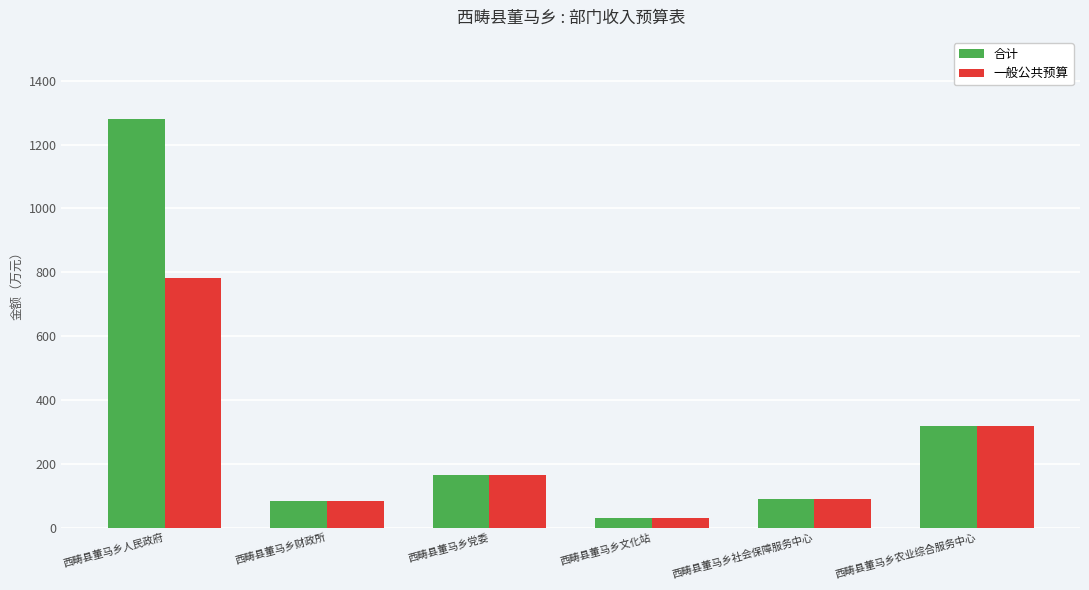

Which label corresponds to the smallest value in the chart?

西畴县董马乡文化站